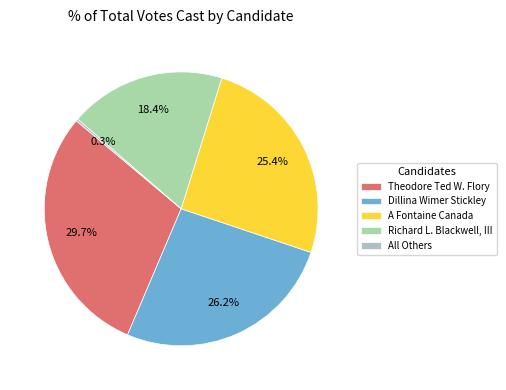

What percentage is the Richard L. Blackwell, III slice, to the nearest percent?

18%